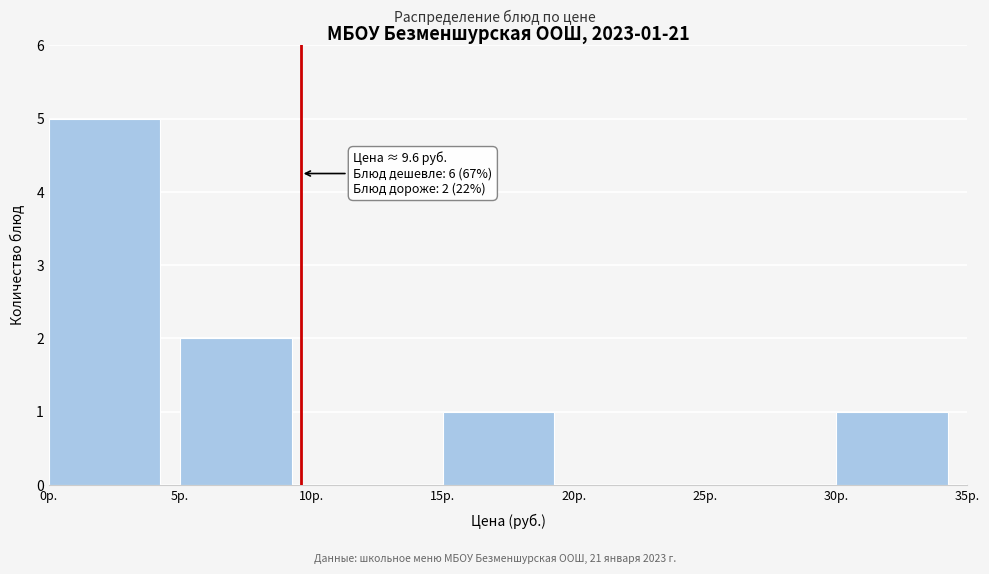

Which range on the x-axis has the tallest bar?

0 to 5